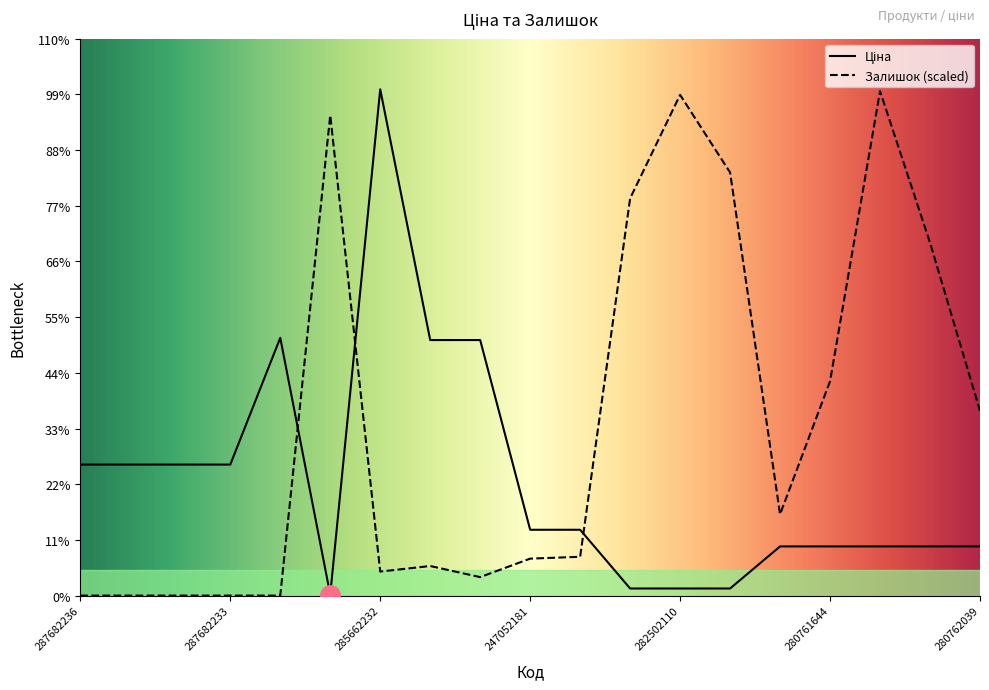

How many data points in Ціна are less than 7444?

9